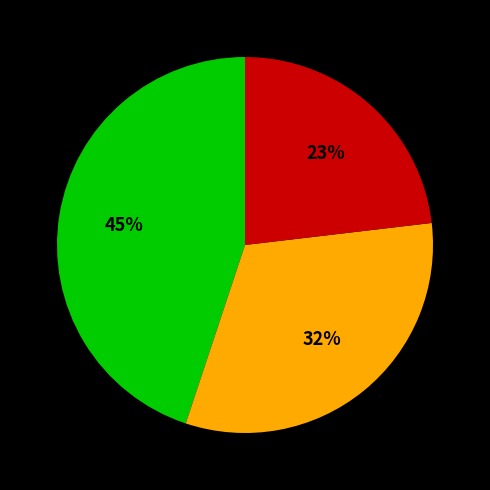

How many slices are in this pie chart?

3